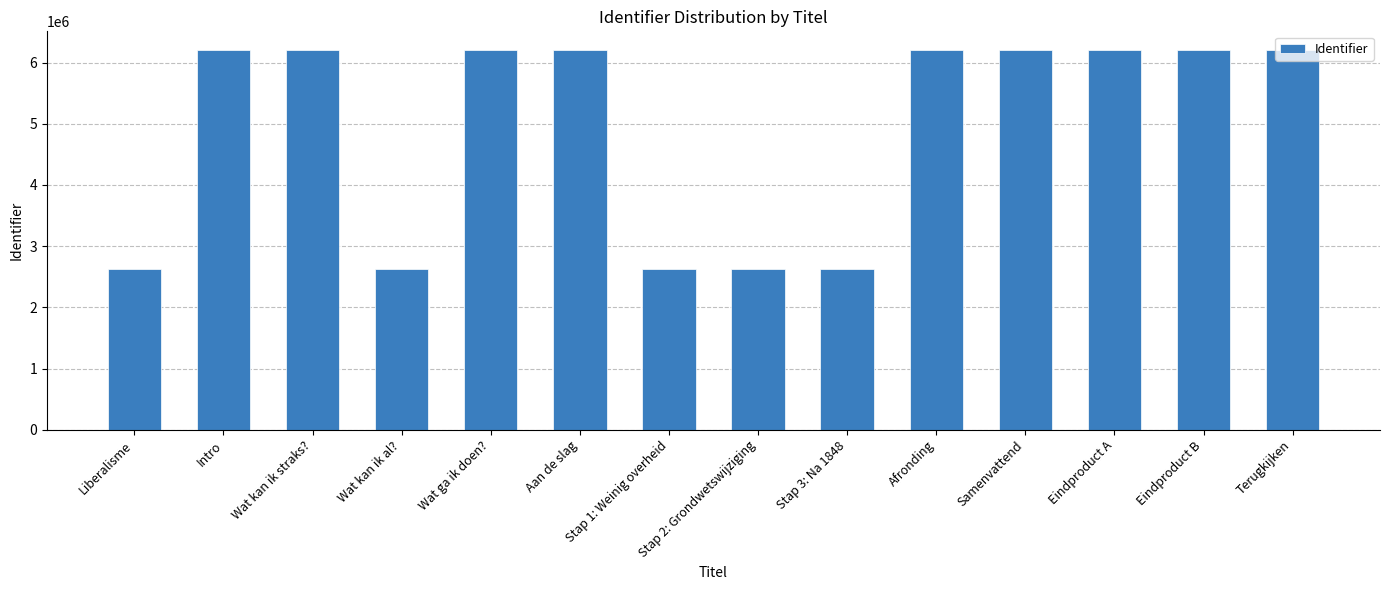

What is the approximate value at Eindproduct A, to the nearest 10?

6201120